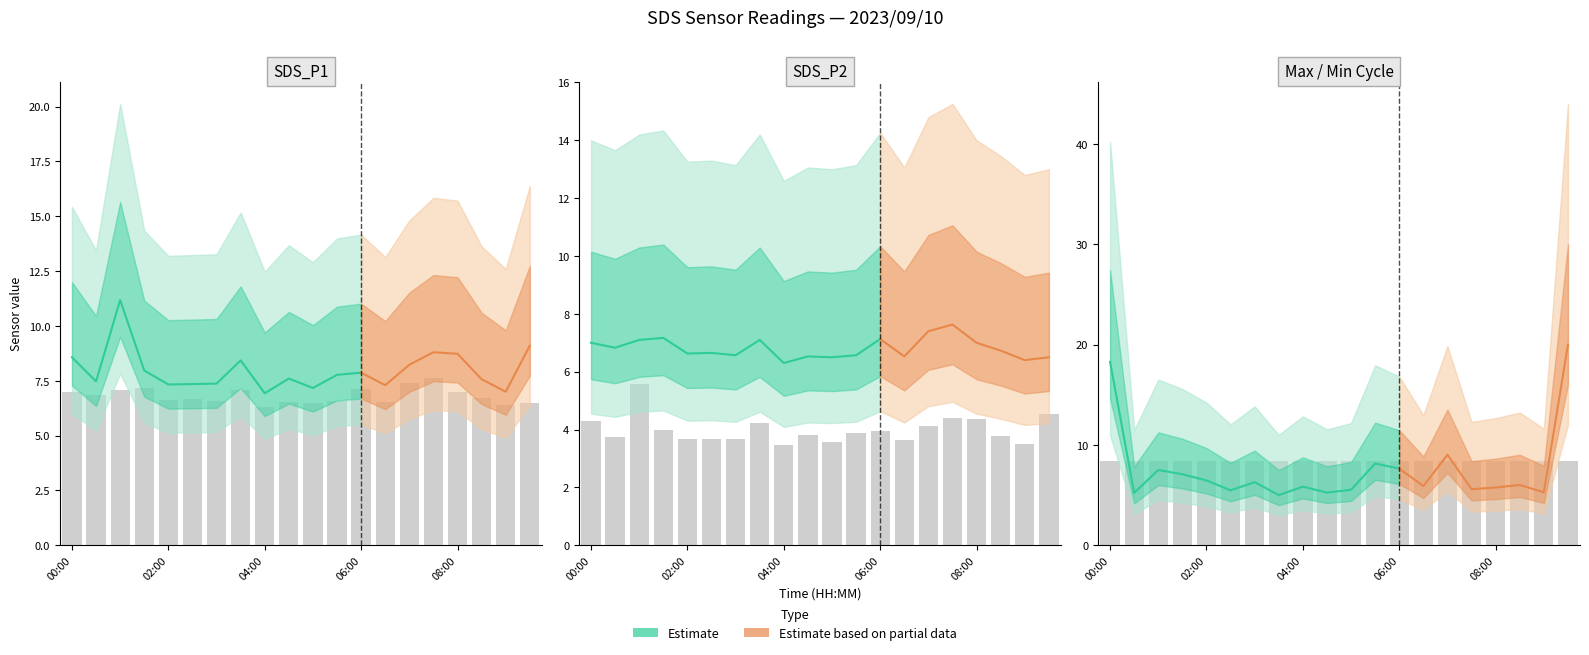

At 15, list the series in order from smallest to largest.

SDS_P1, SDS_P2